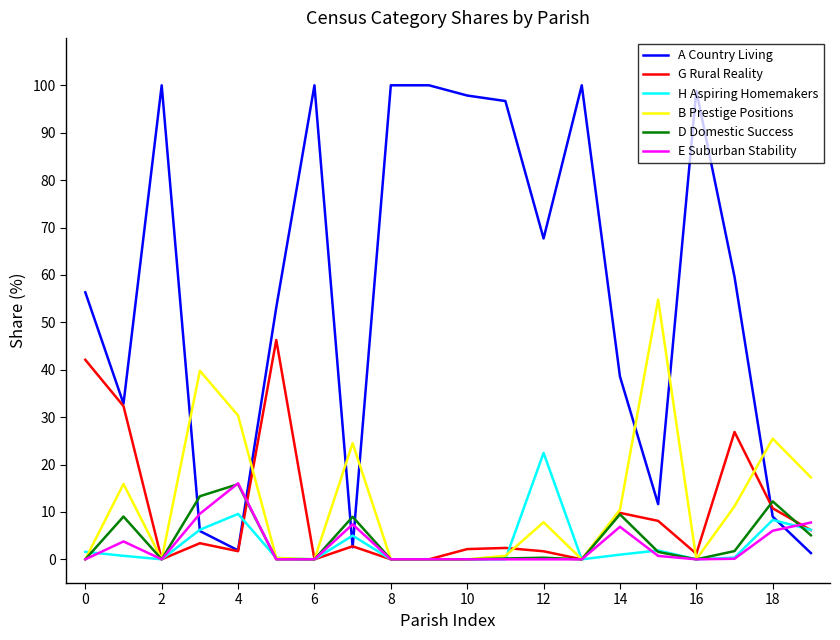

True or false: B Prestige Positions and A Country Living intersect in this chart.

True